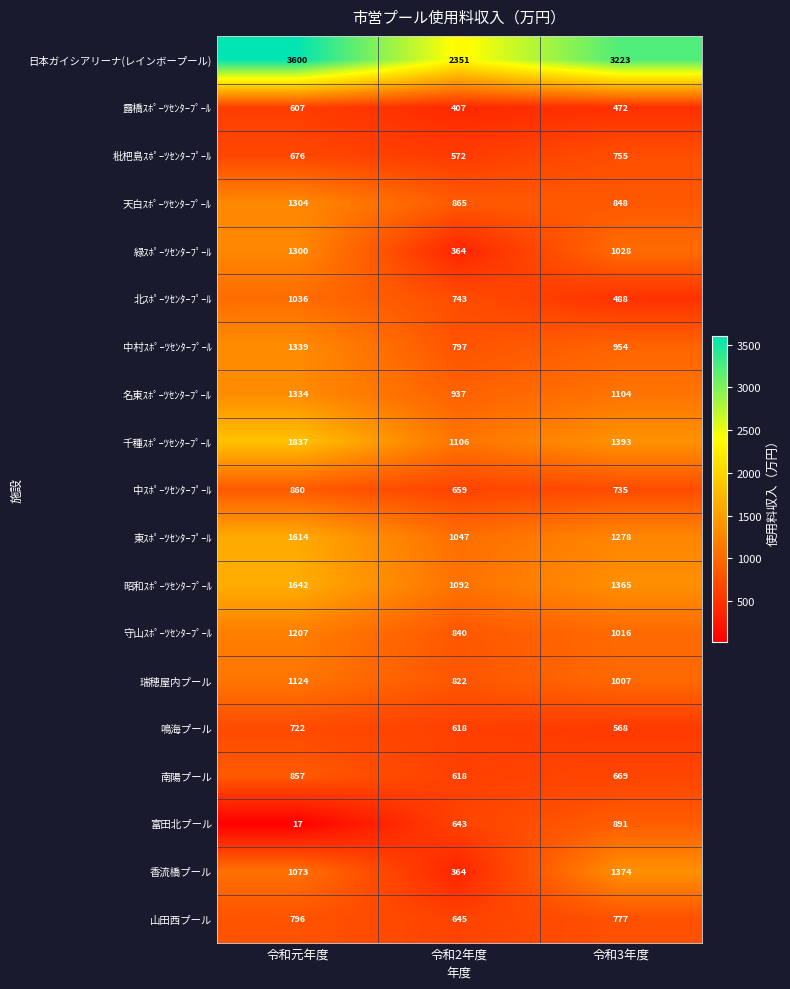

Where is 名東ｽﾎﾟｰﾂｾﾝﾀｰﾌﾟｰﾙ nearest to the value 1135?

令和3年度